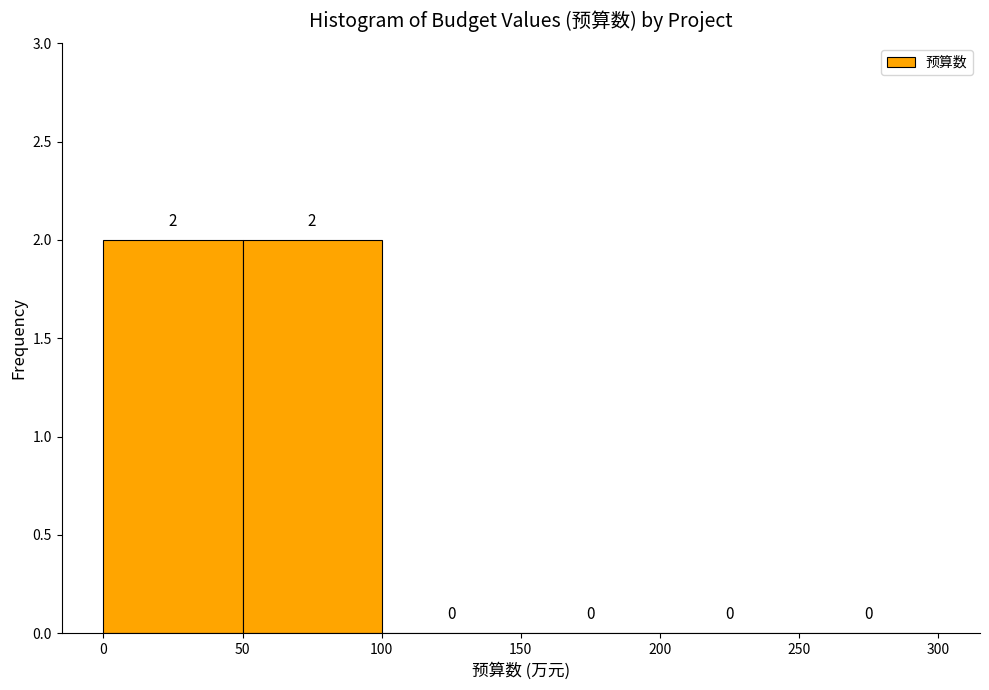

Reading left to right, transcribe this chart: for each bar, give the range it covers on the x-axis and its height.

0 to 50: 2
50 to 100: 2
100 to 150: 0
150 to 200: 0
200 to 250: 0
250 to 300: 0